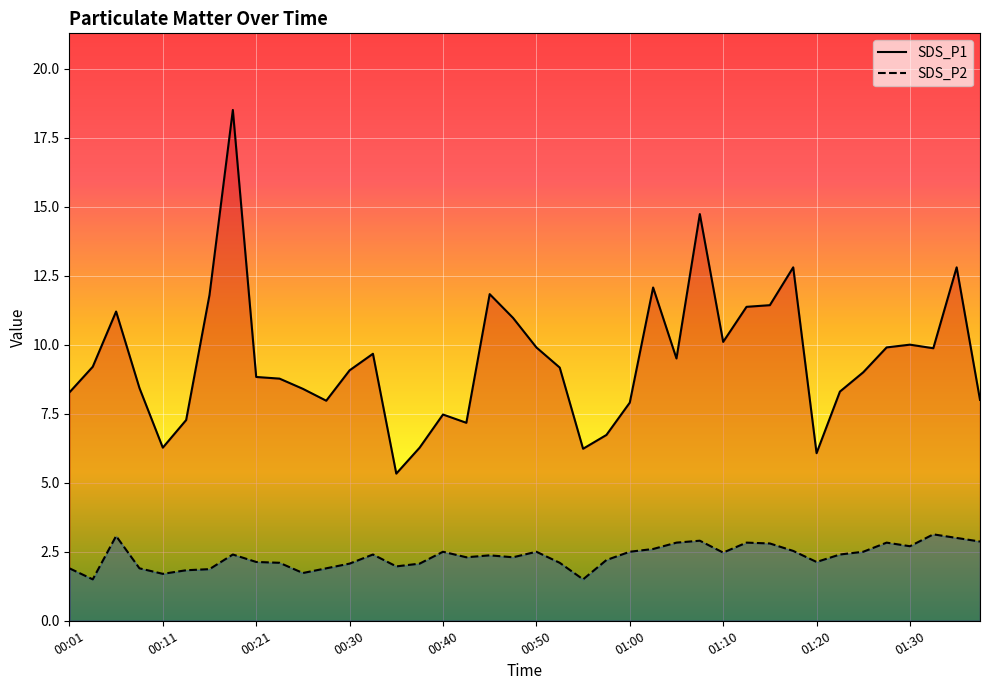

How many lines are shown in the chart?

2